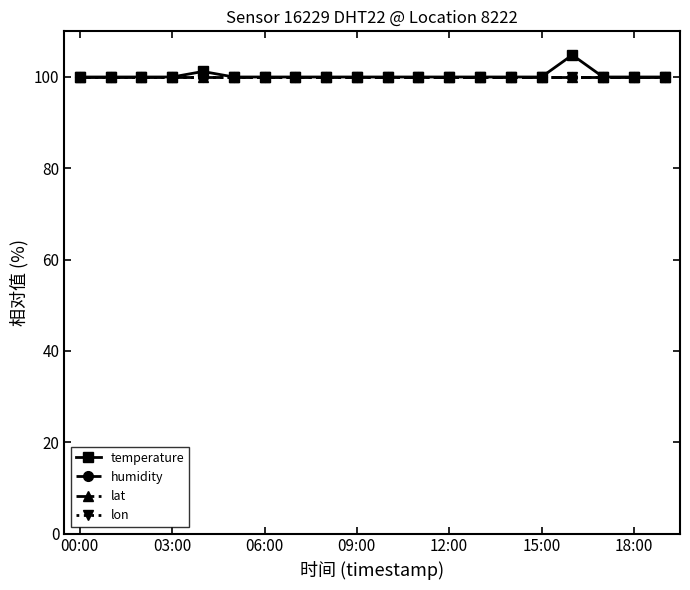

Does the chart have visible grid lines?

No